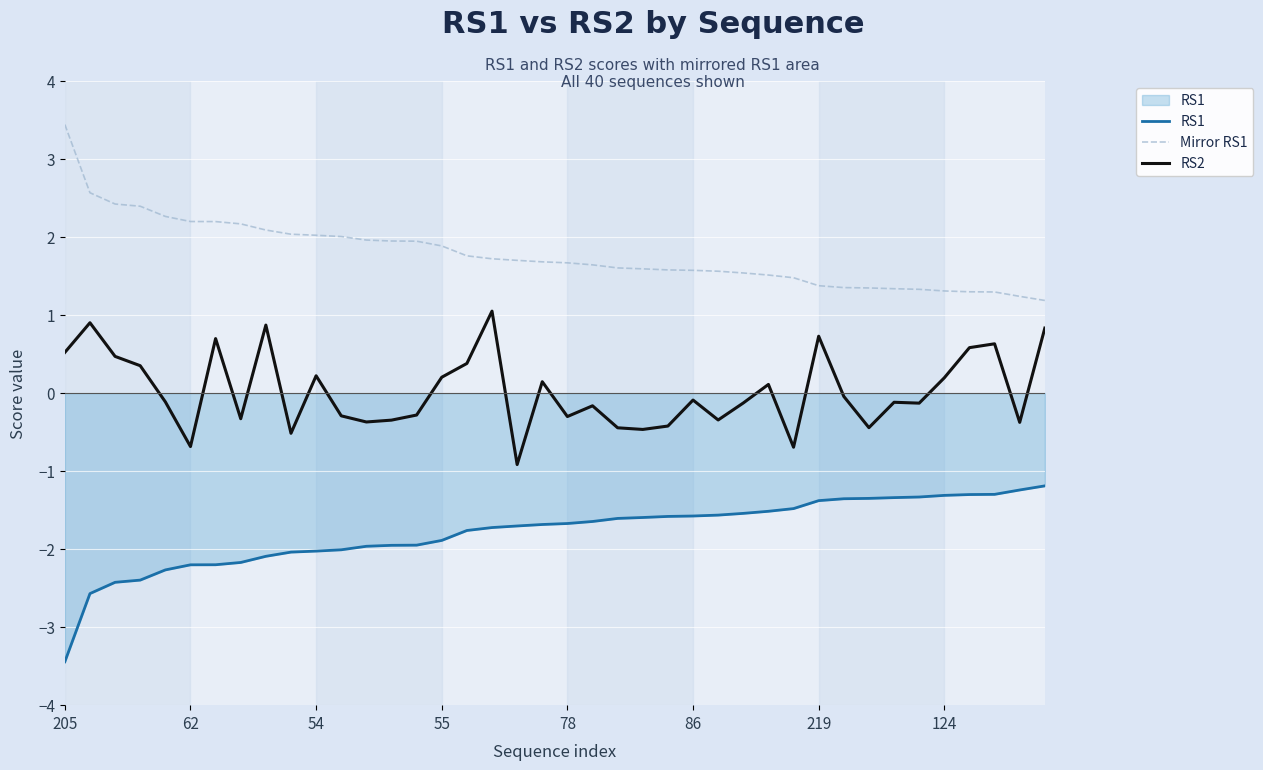

List the series in order of their overall mean, highest first.

Mirror RS1, RS2, RS1